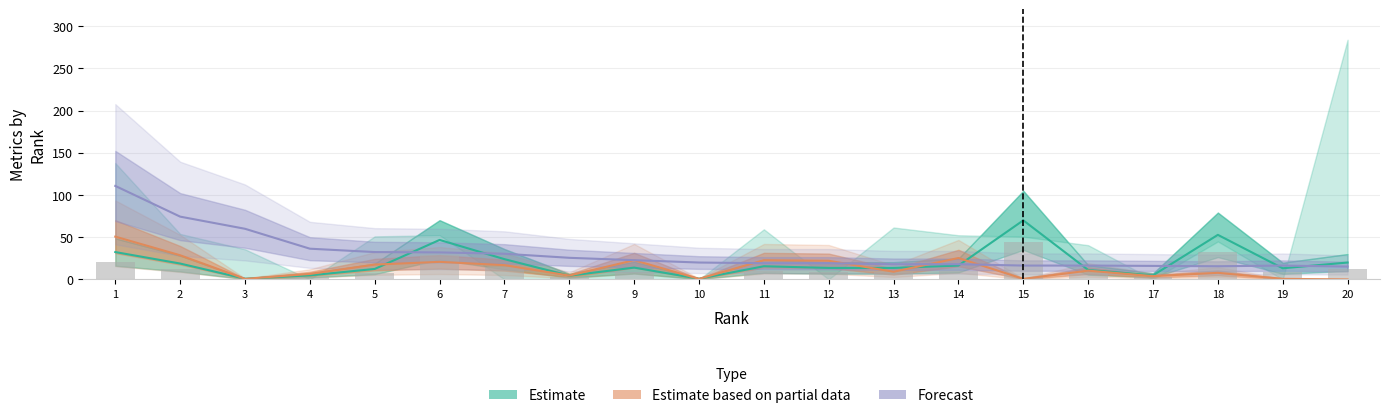

What is the sum of all Citable Docs. (3years) values?

272.4